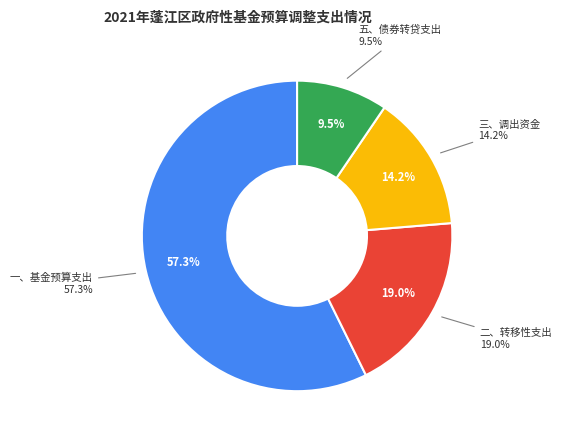

Is 一、基金预算支出 the majority of the pie?

Yes